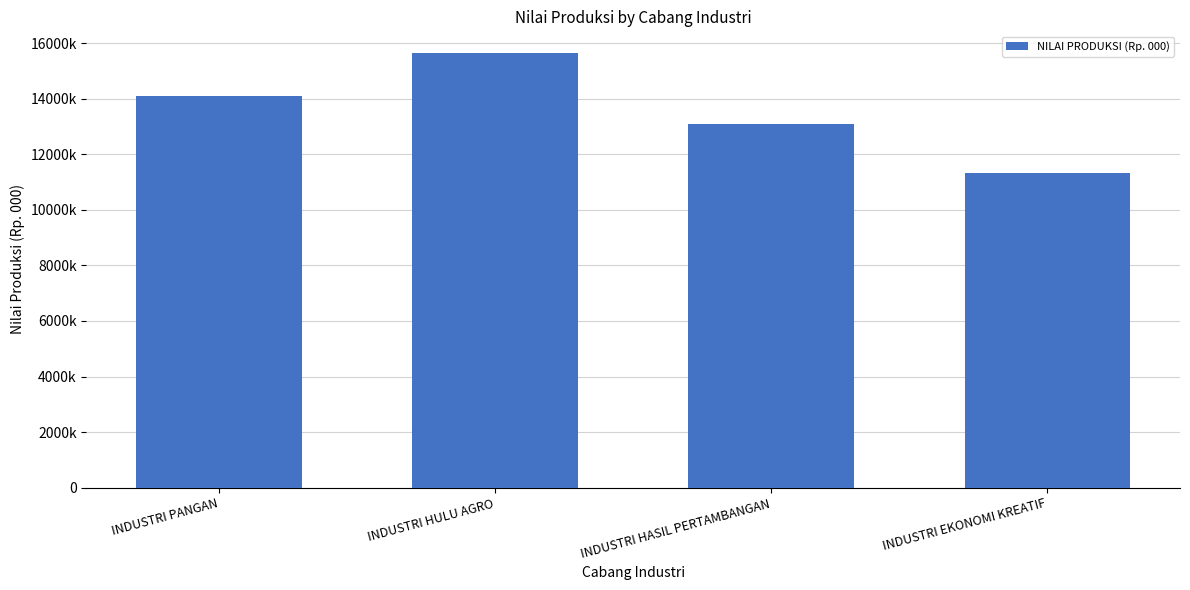

Reading left to right, extract all data points from this chart.

14094666	15647096	13088560	11341678